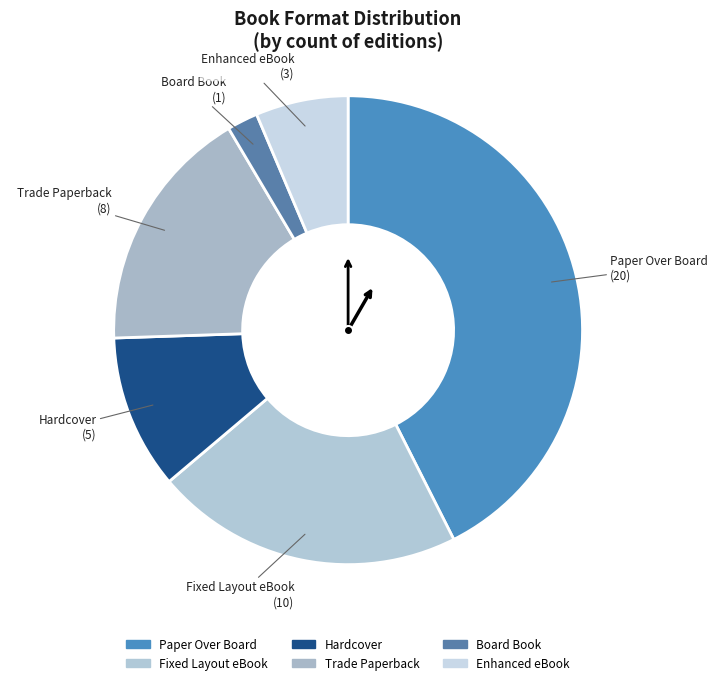

Does any single category account for the majority?

No